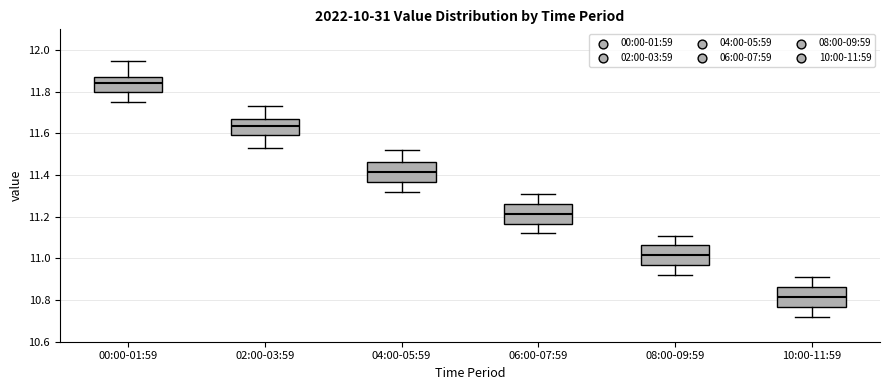

Reading left to right, read every box against the y-axis: the position of its median line, the range the box covers, and the ends of its whiskers. The values are not printed on the chart, so give them approximately, as read against the axis.

00:00-01:59: median 11.84, box 11.80 to 11.88, whiskers 11.76 to 11.96
02:00-03:59: median 11.64, box 11.60 to 11.68, whiskers 11.54 to 11.74
04:00-05:59: median 11.42, box 11.36 to 11.46, whiskers 11.32 to 11.52
06:00-07:59: median 11.22, box 11.16 to 11.26, whiskers 11.12 to 11.32
08:00-09:59: median 11.02, box 10.96 to 11.06, whiskers 10.92 to 11.12
10:00-11:59: median 10.82, box 10.76 to 10.86, whiskers 10.72 to 10.92